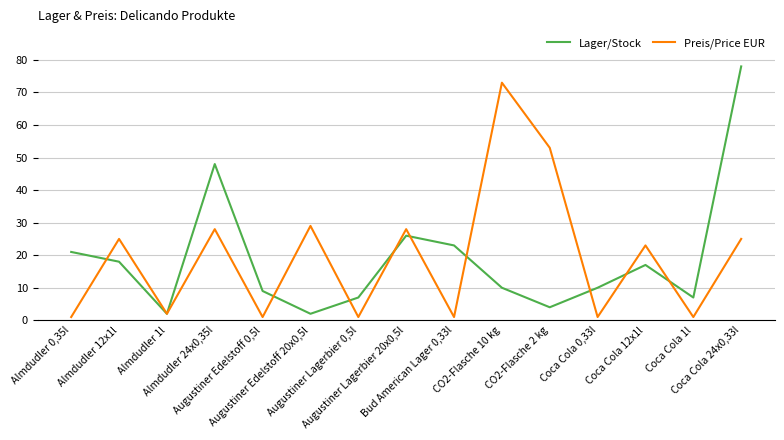

List the series in order of their peak value, lowest first.

Preis/Price EUR, Lager/Stock